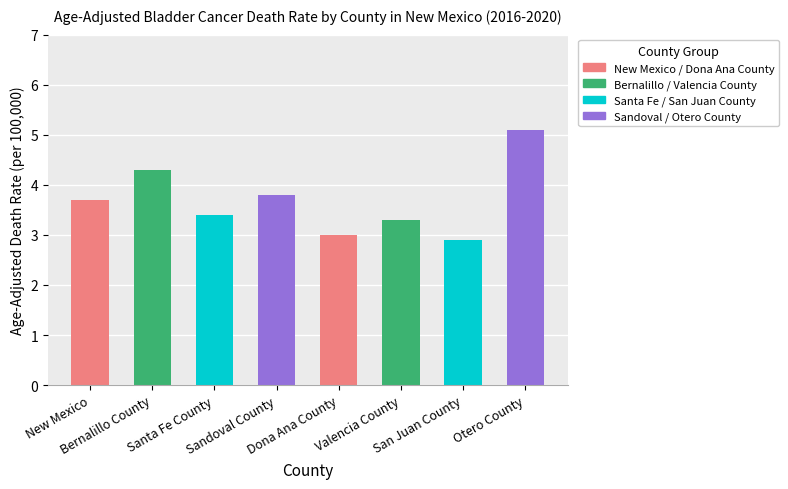

What is the difference between the maximum and second lowest values?

2.1